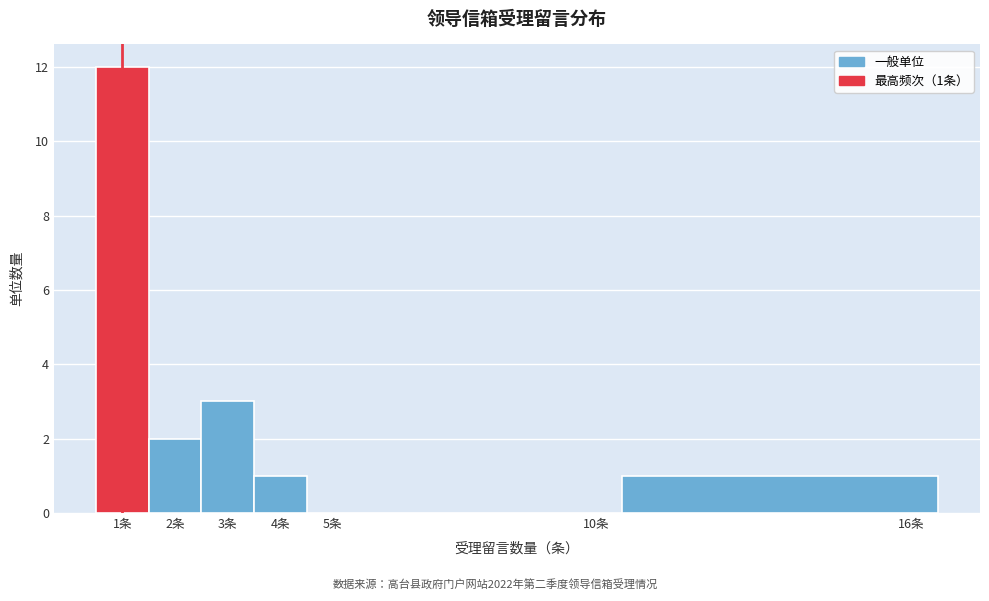

Which range on the x-axis has the tallest bar?

0.5 to 1.5